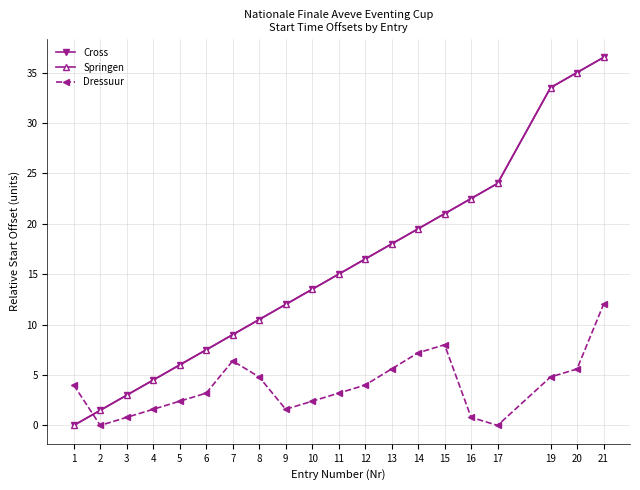

Does the chart have visible grid lines?

Yes